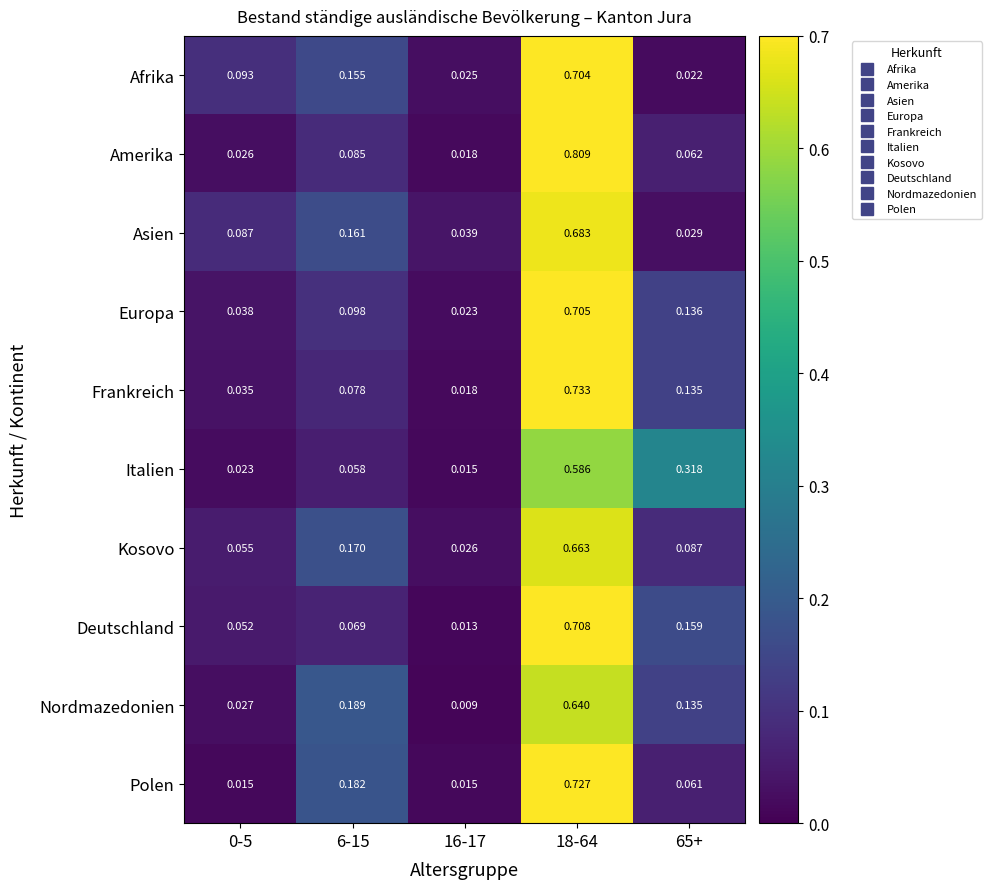

Is the value of Deutschland at 0-5 greater than the value of Nordmazedonien at 6-15?

No